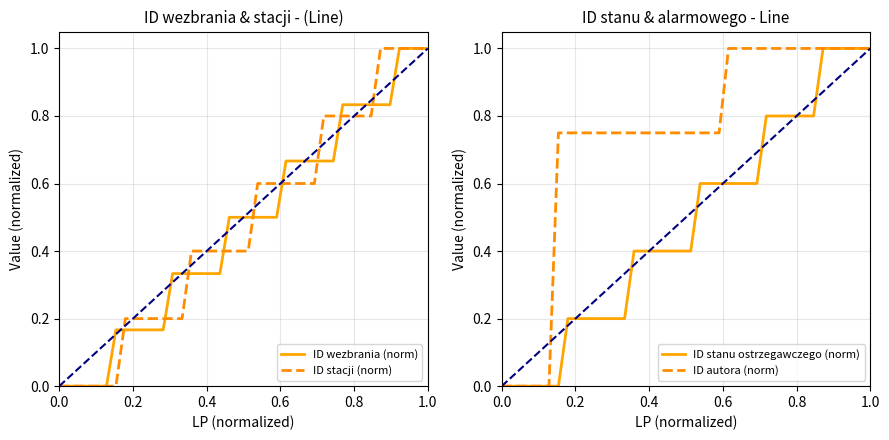

The ID wezbrania (norm) series shows 0.2 at 21. True or false?

False